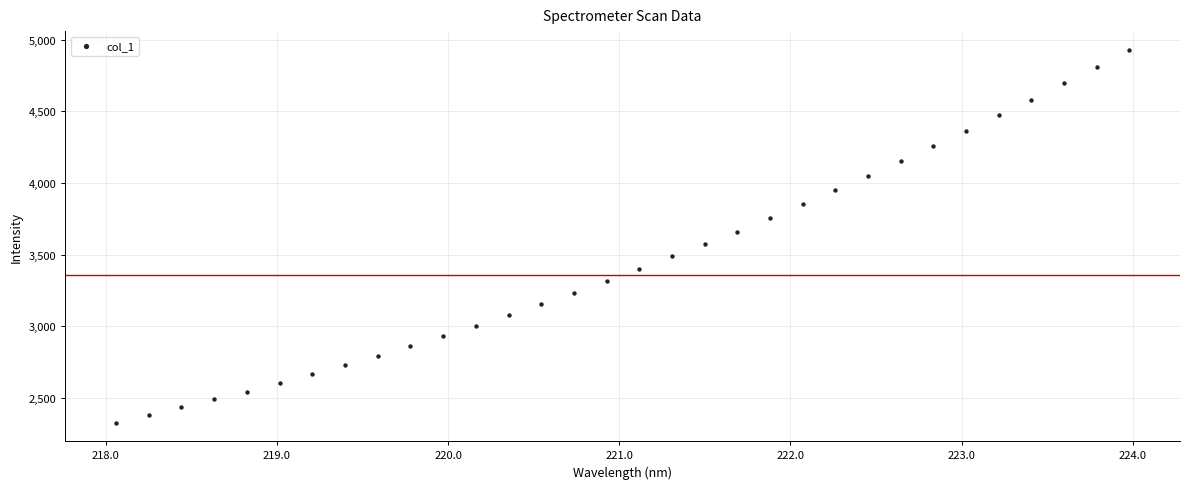

What is the range of Y values (max minus min)?

2600.8